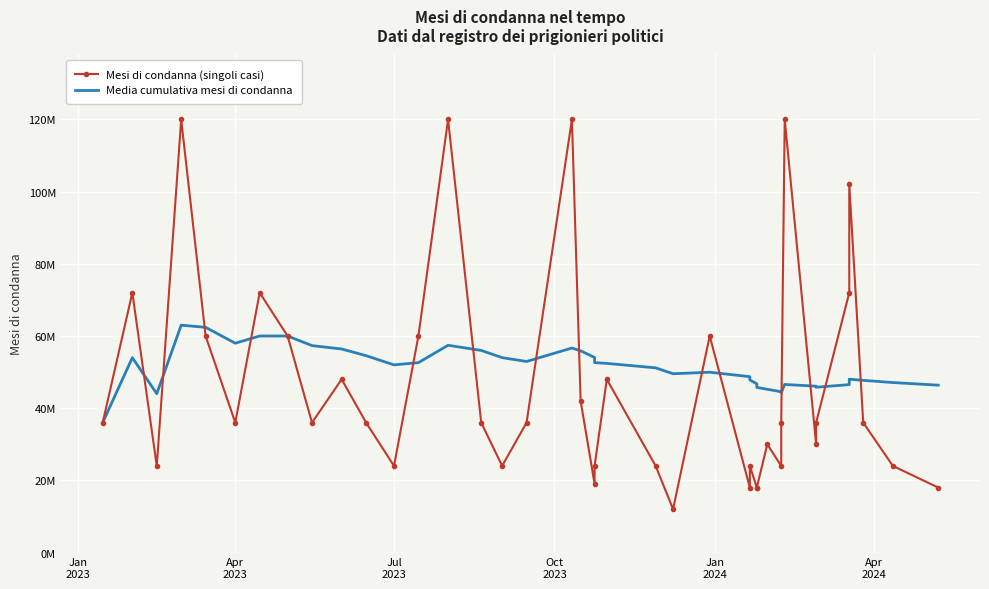

Which series has the largest total across all categories?

Media cumulativa mesi di condanna